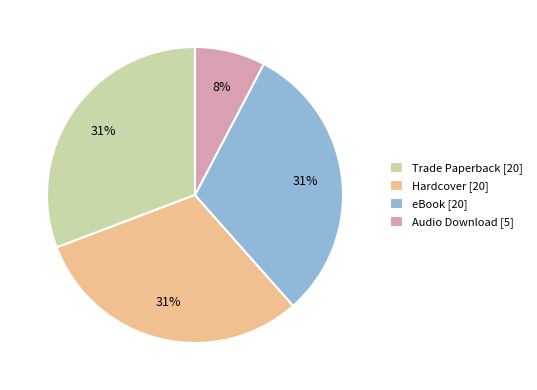

True or false: Hardcover accounts for 43% of the total.

False